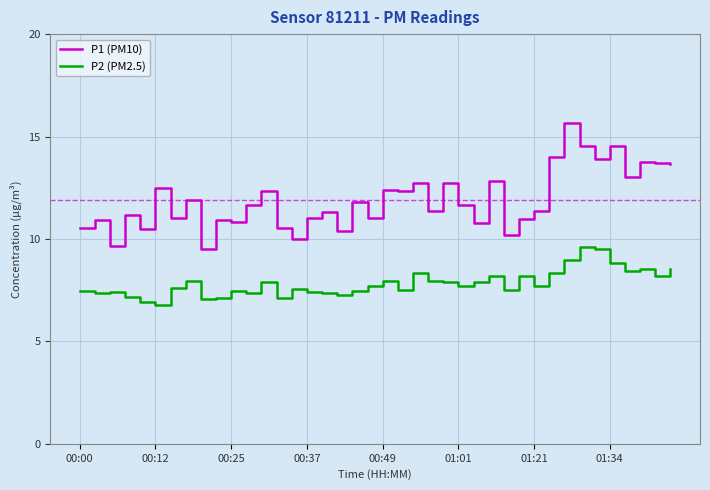

What is the smallest value displayed?

6.8